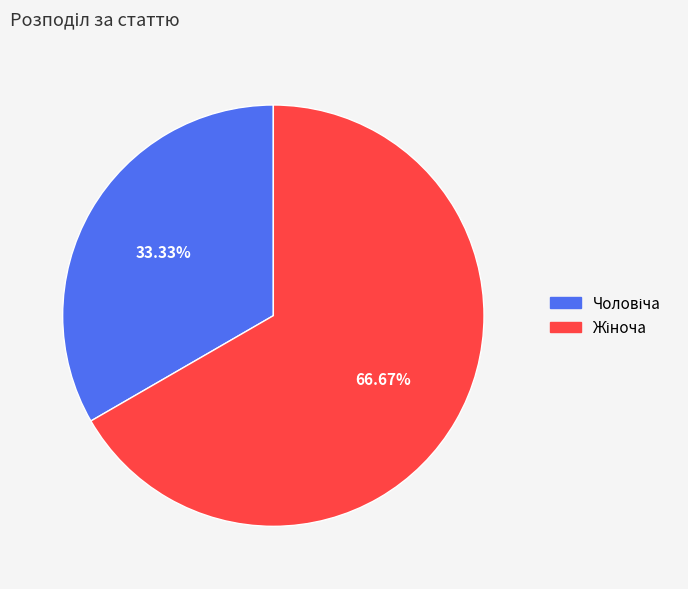

Is it true that Жіноча is 74% of the pie?

False